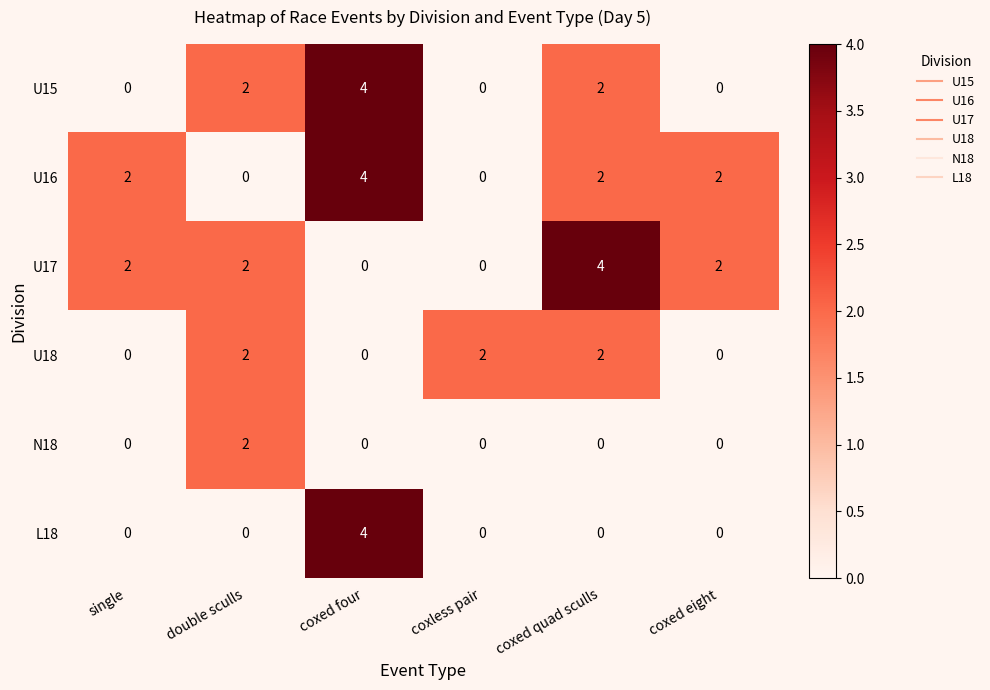

Is it true that U15 equals 1 at coxless pair?

False